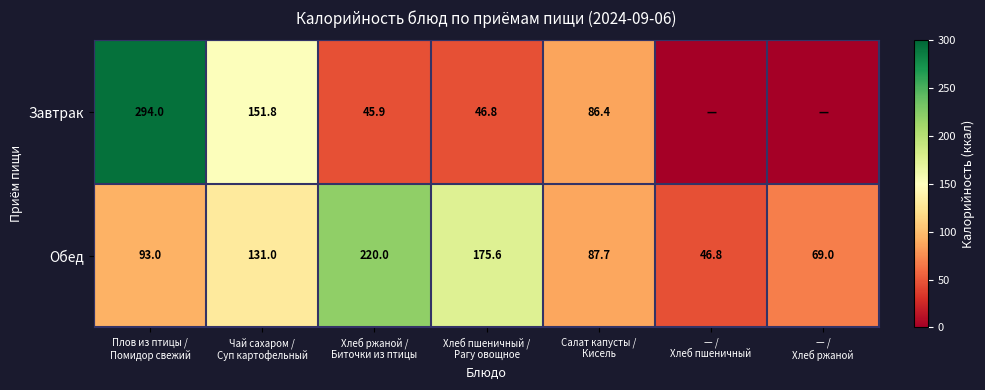

What is the difference between the second highest and second lowest values in the Обед series?

106.6